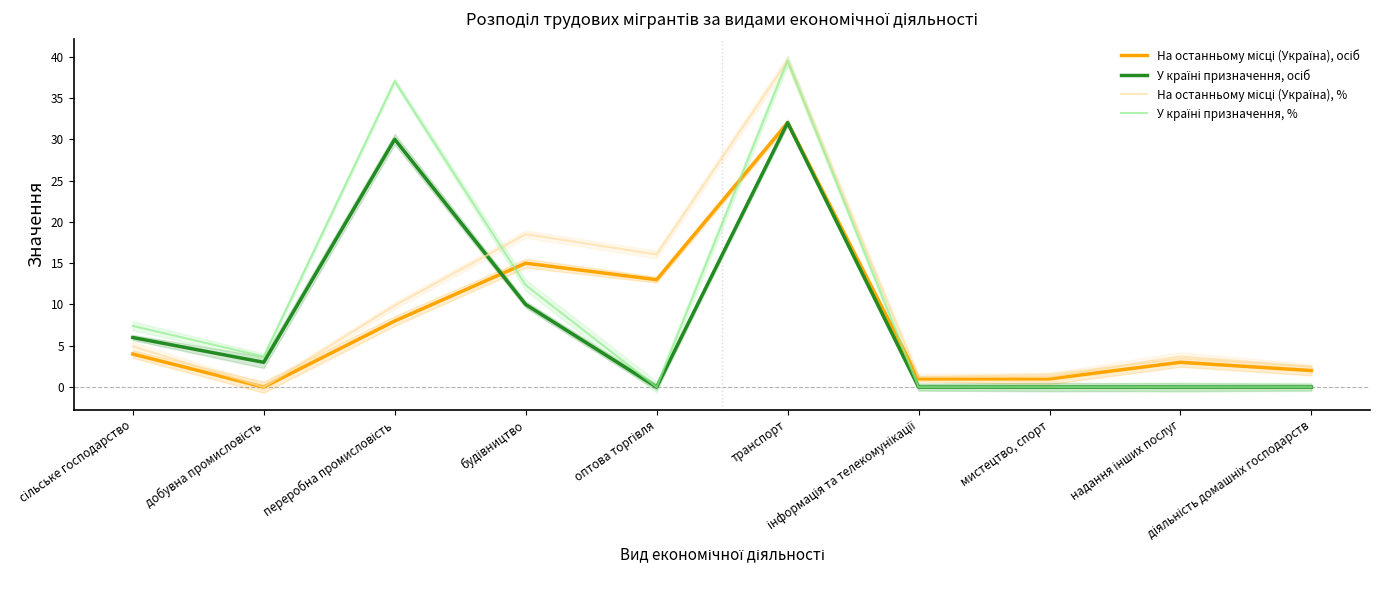

Rank the series by their maximum value, from highest to lowest.

На останньому місці (Україна), %, У країні призначення, %, На останньому місці (Україна), осіб, У країні призначення, осіб